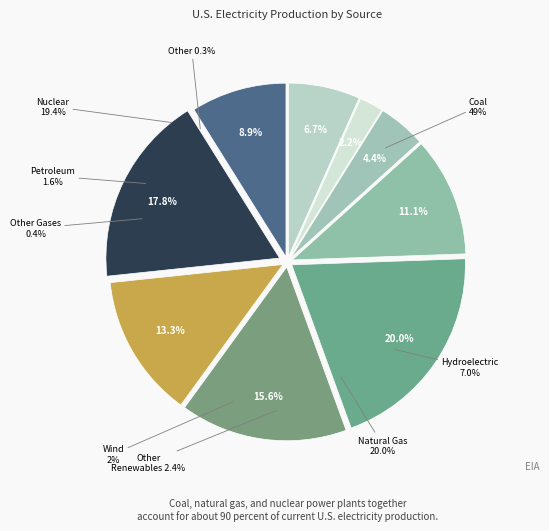

To the nearest percent, what is the difference between the largest and smallest slice percentages?

18%